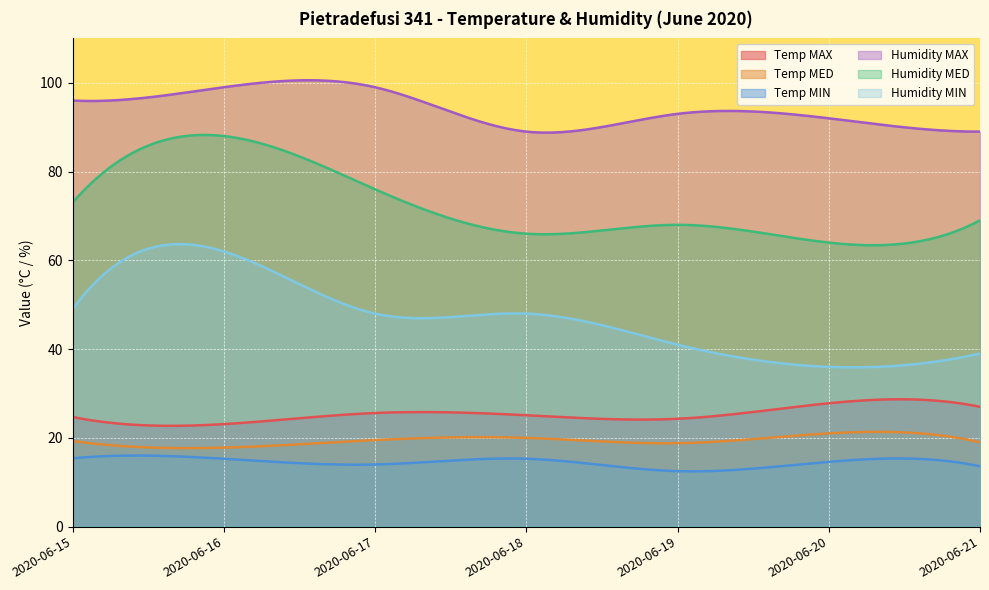

Is it true that Humidity MED equals 33.0 at 2020-06-21?

False